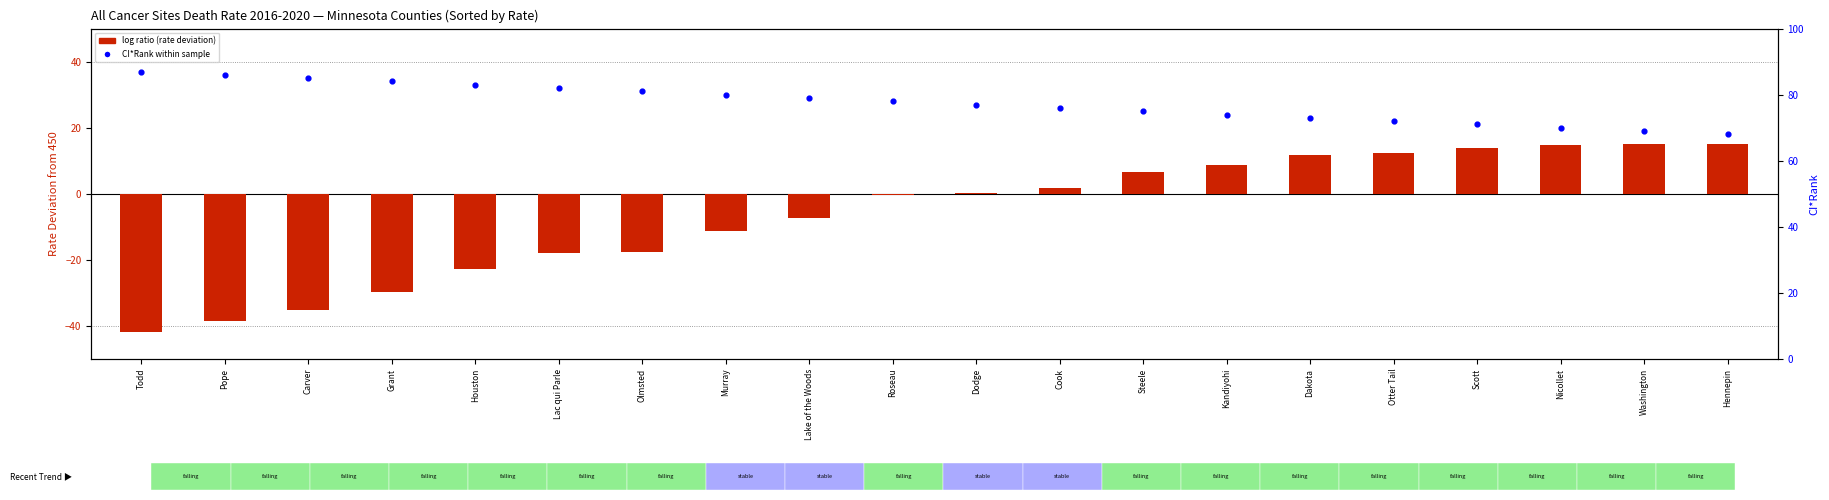

Which series has the largest total across all categories?

CI*Rank